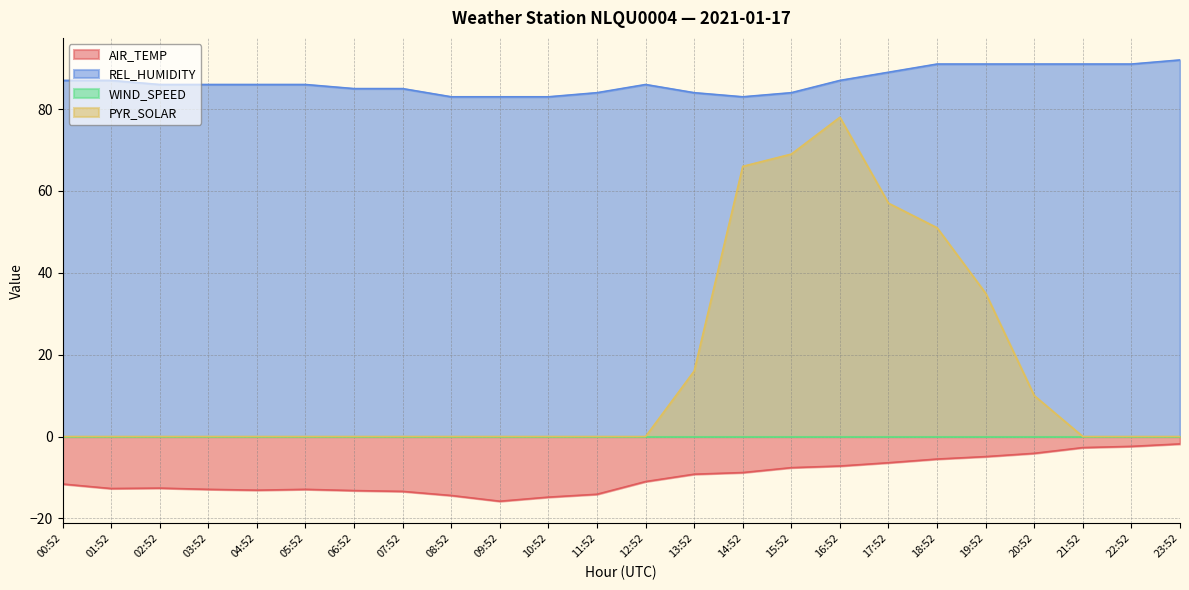

What is the label of the 3rd point from the right?

21:52